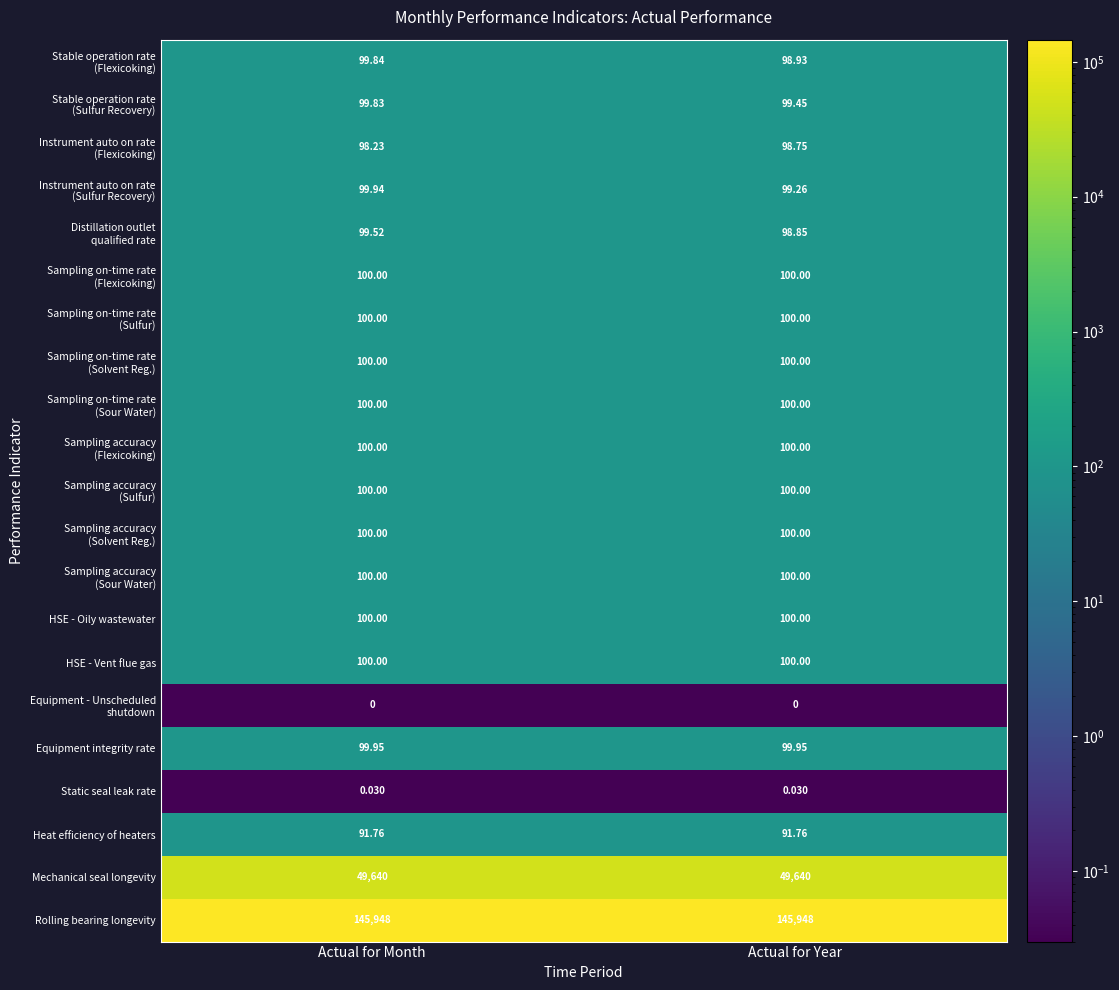

At which category is the sum across all series the highest?

Actual for Month